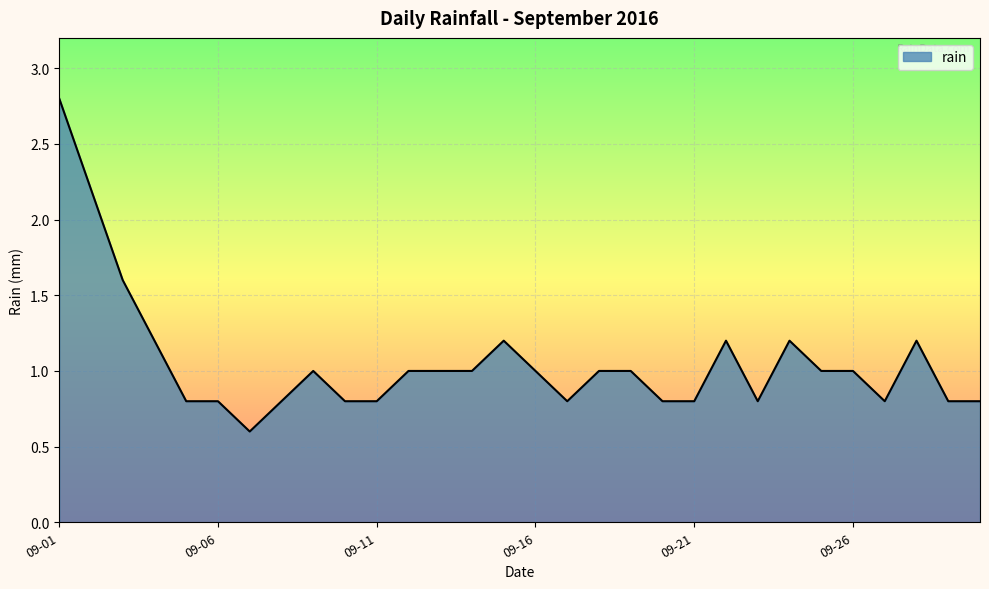

What is the difference between the maximum and minimum values?

2.2